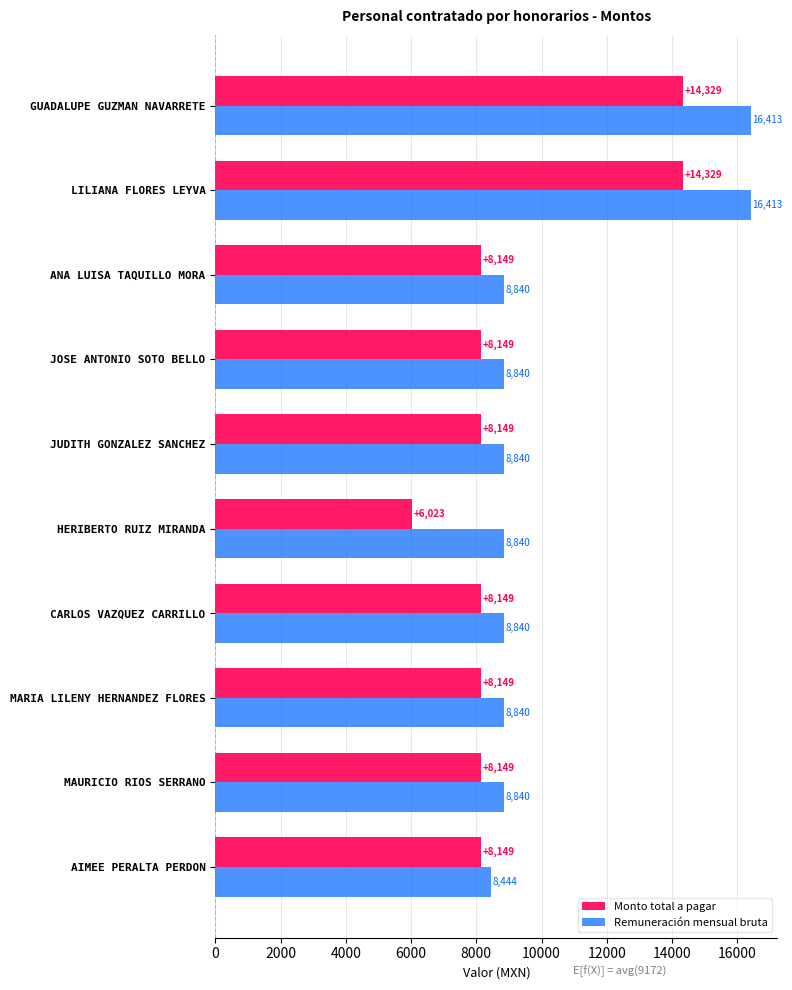

Rank the series by their average value, from highest to lowest.

Remuneración mensual bruta, Monto total a pagar